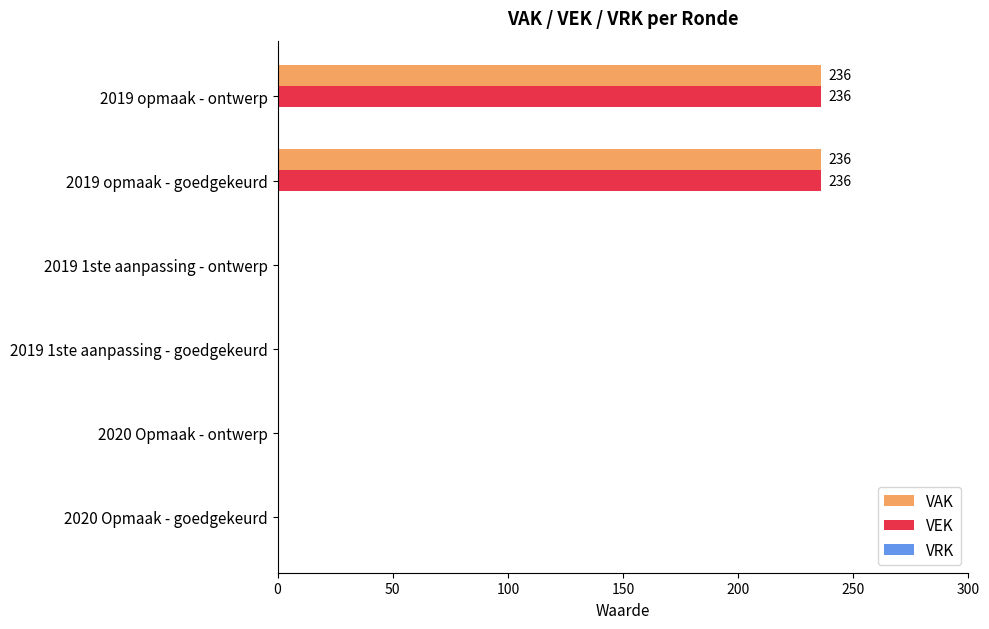

What is the sum of the VEK values at 2020 Opmaak - goedgekeurd and 2019 opmaak - goedgekeurd?

236